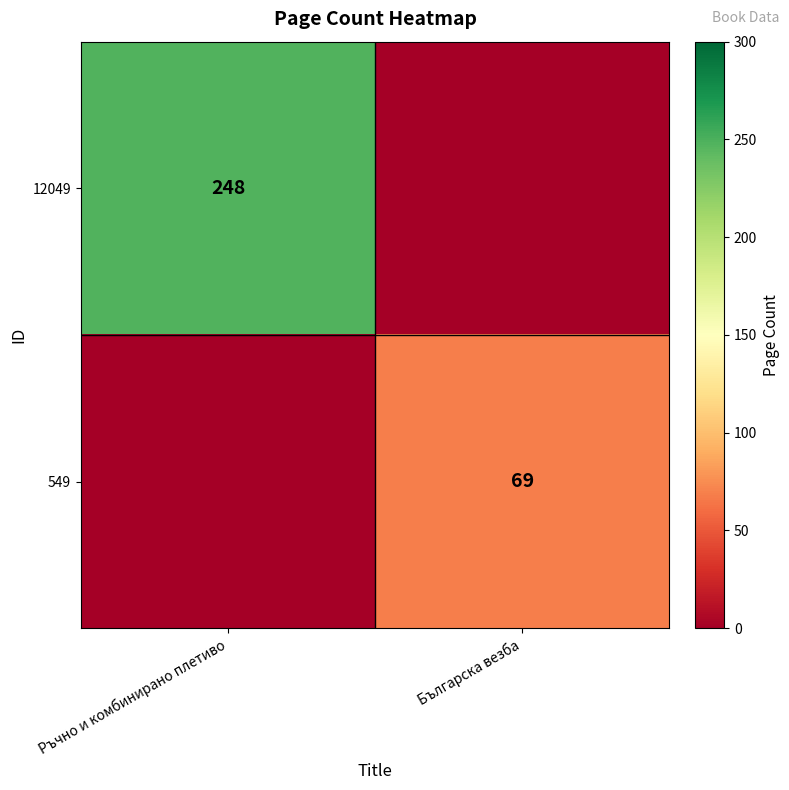

At which category is the sum across all series the highest?

Ръчно и комбинирано плетиво